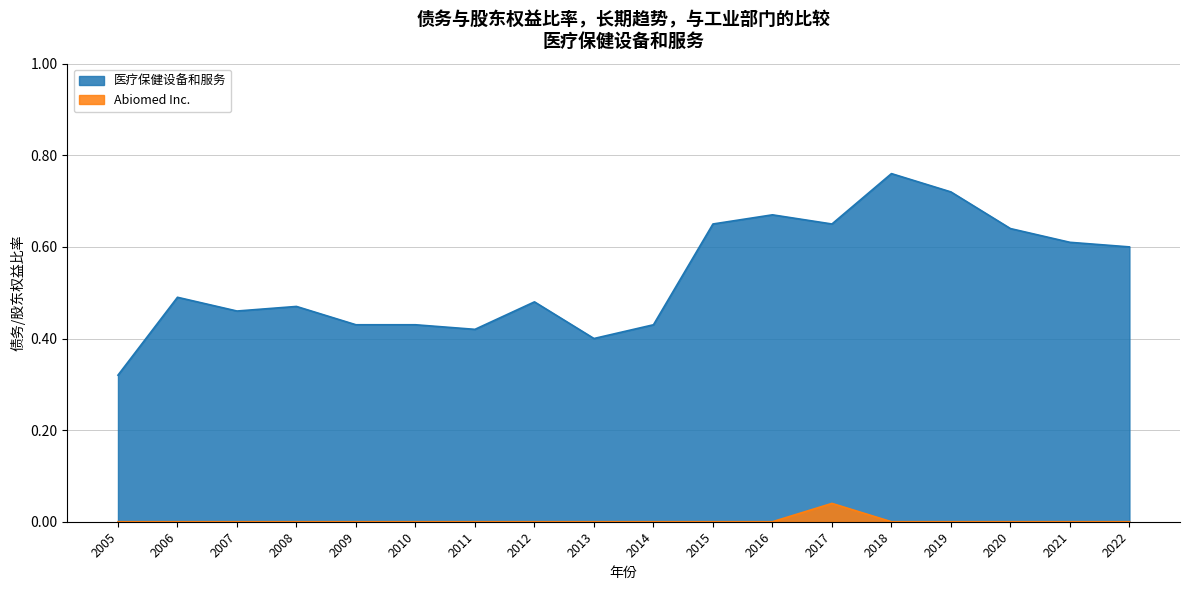

Which has a higher value, 2007 or 2010?

2007